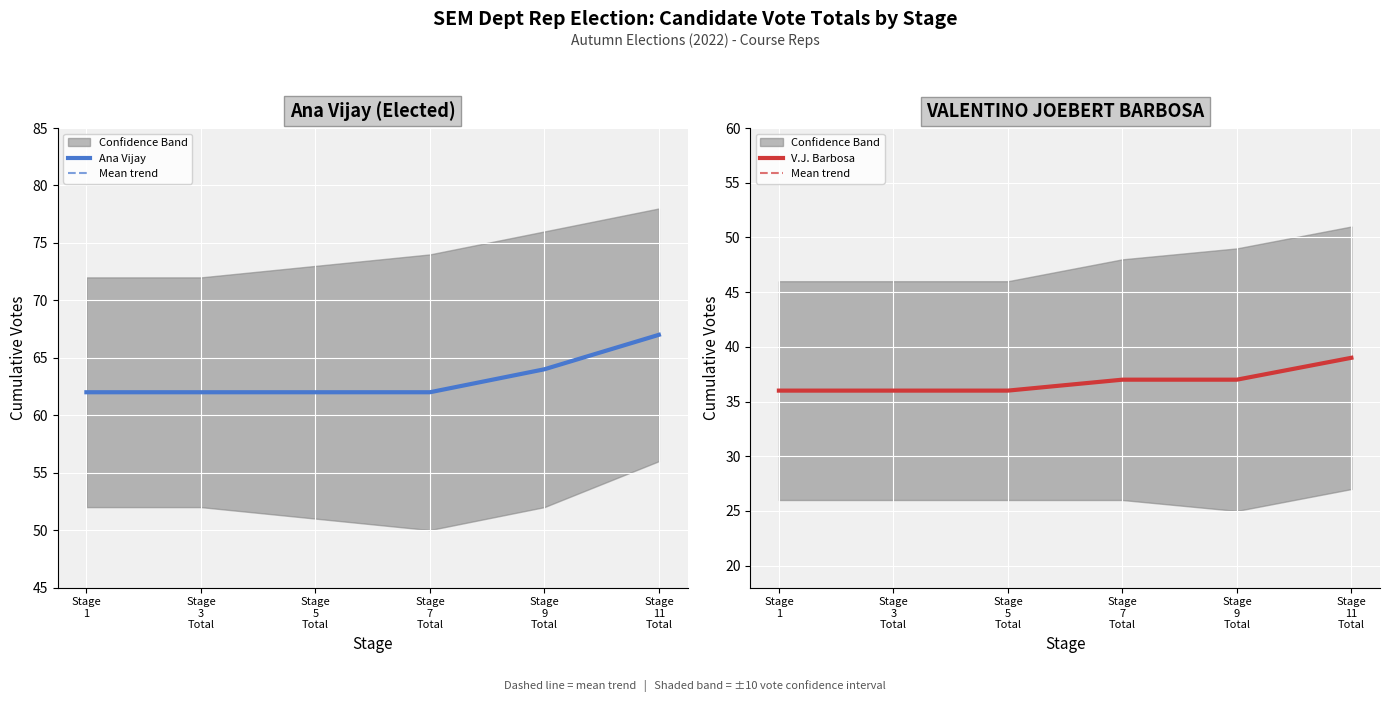

True or false: Ana Vijay and V.J. Barbosa intersect in this chart.

False